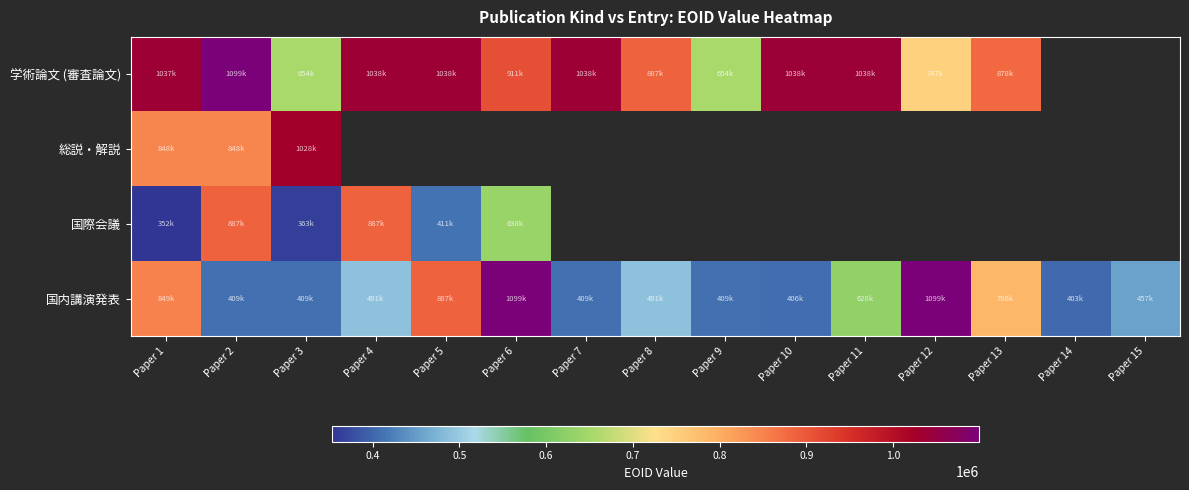

What is the lowest value of the 国際会議 series?

352565.0